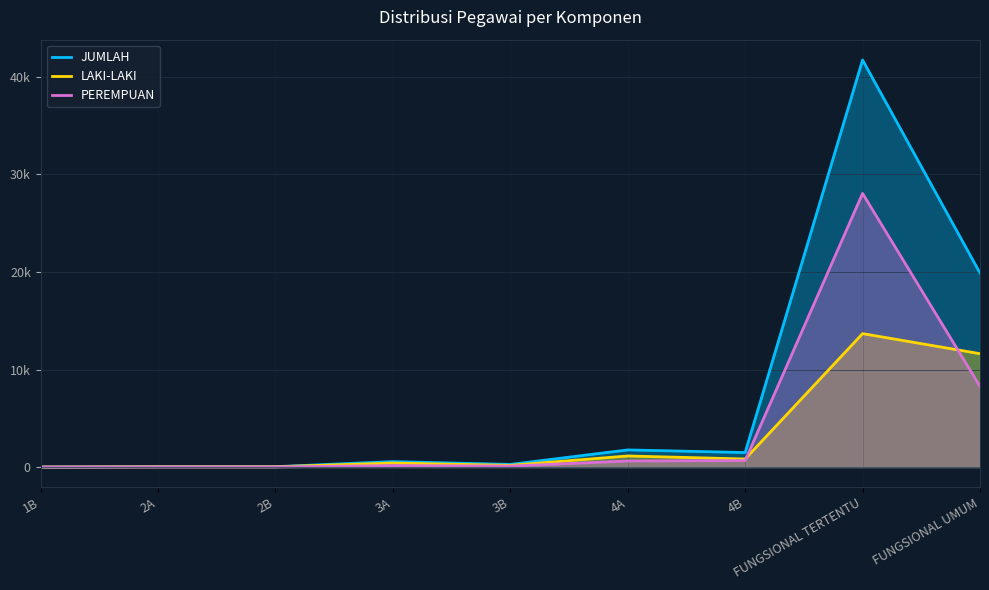

What position from the right is FUNGSIONAL TERTENTU?

2